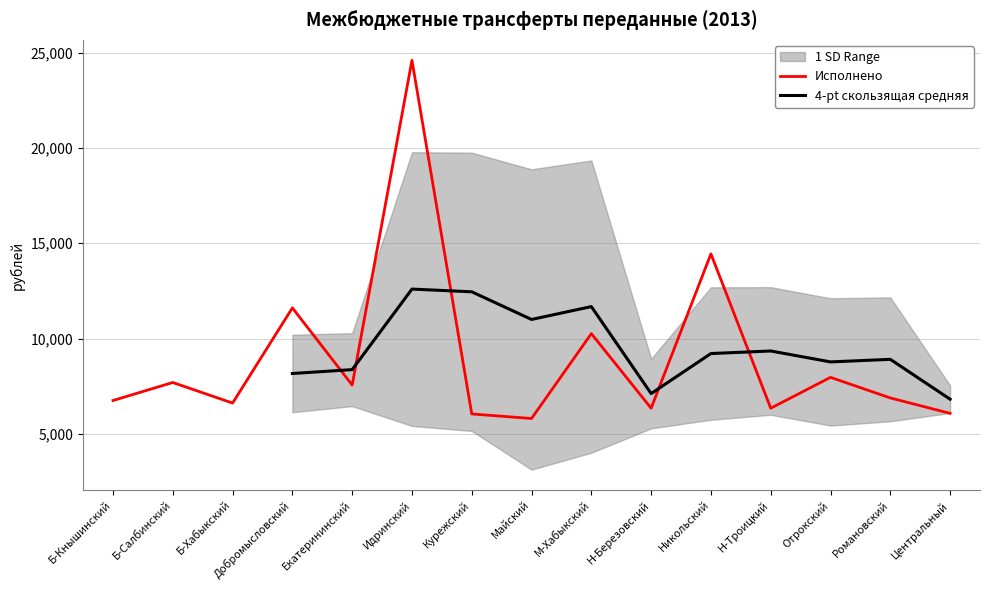

True or false: Исполнено has a value of 7695 at Б-Салбинский.

True